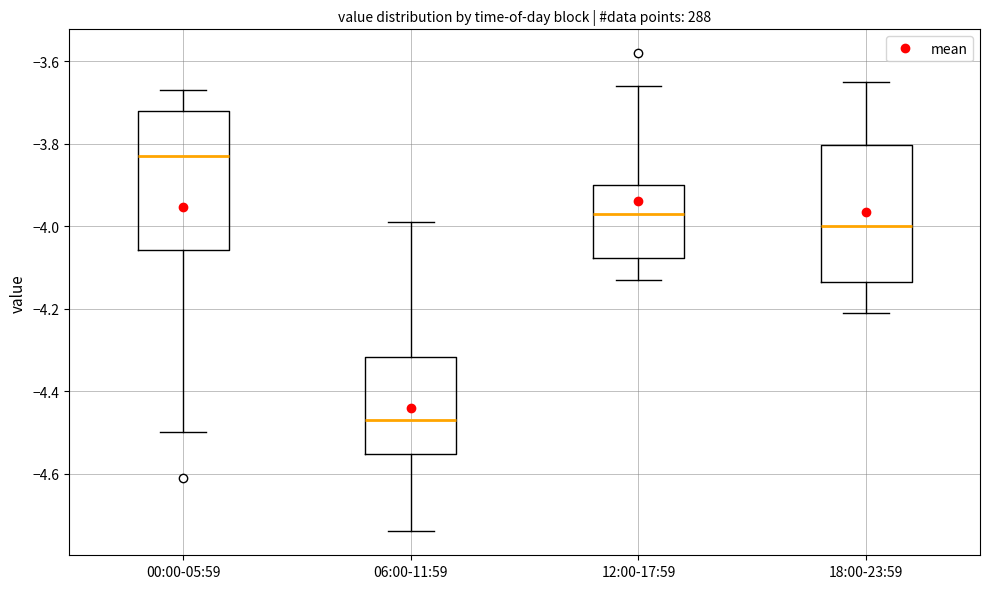

Reading left to right, transcribe this box plot: for each box, give where its median line is, the range the box spans, and where its two whiskers end, as read against the y-axis. The values are not printed on the chart, so give them approximately, as read against the axis.

00:00-05:59: median -3.82, box -4.06 to -3.72, whiskers -4.50 to -3.66
06:00-11:59: median -4.46, box -4.56 to -4.32, whiskers -4.74 to -3.98
12:00-17:59: median -3.96, box -4.08 to -3.90, whiskers -4.12 to -3.66
18:00-23:59: median -4.00, box -4.14 to -3.80, whiskers -4.20 to -3.64